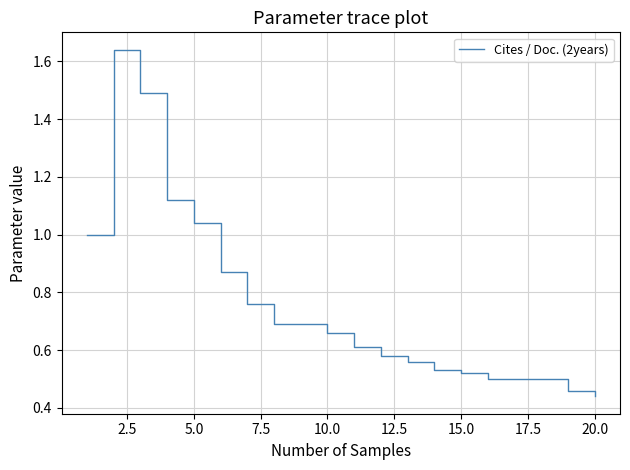

What is the difference between the maximum and minimum values?

1.2